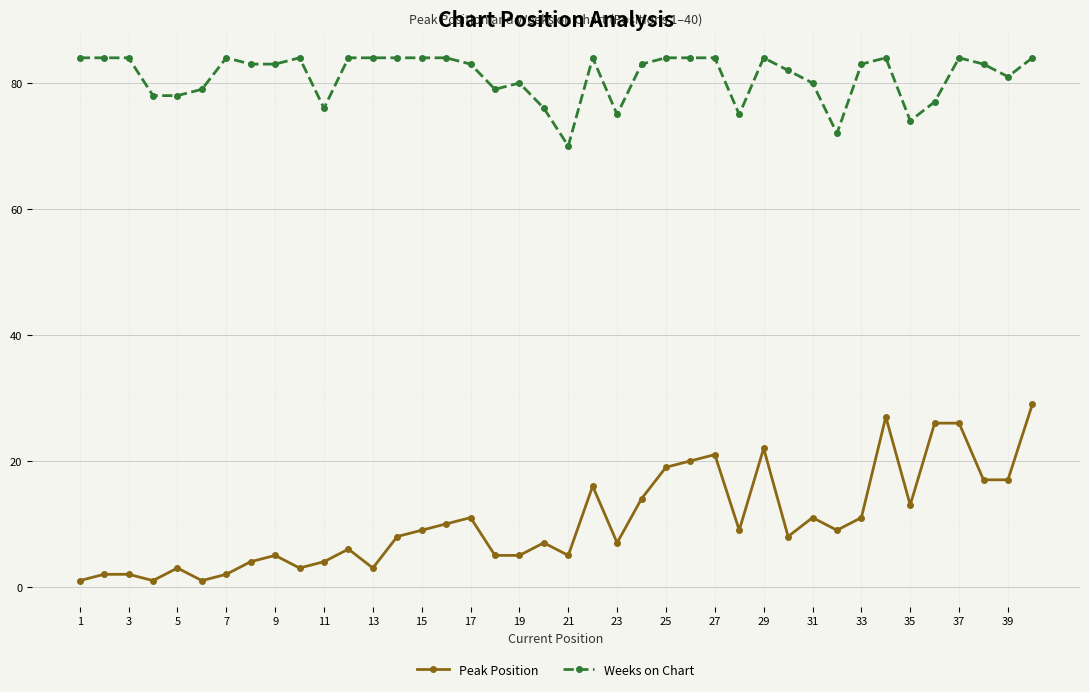

What is the value of the Weeks on Chart point at the 34th from the left?

84